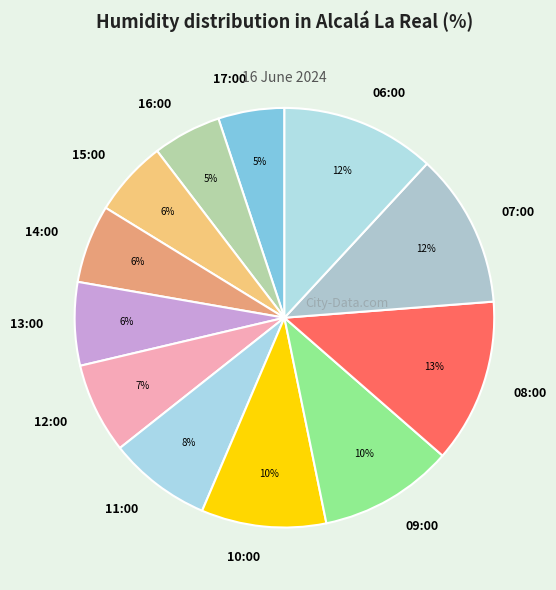

To the nearest percent, what portion does 08:00 represent?

13%